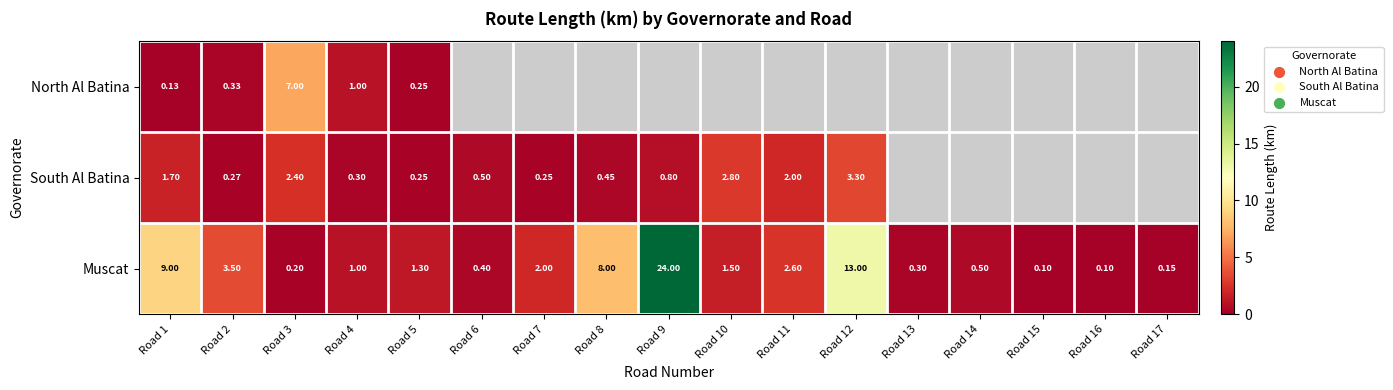

Is the value of Muscat at Road 4 greater than the value of South Al Batina at Road 9?

Yes